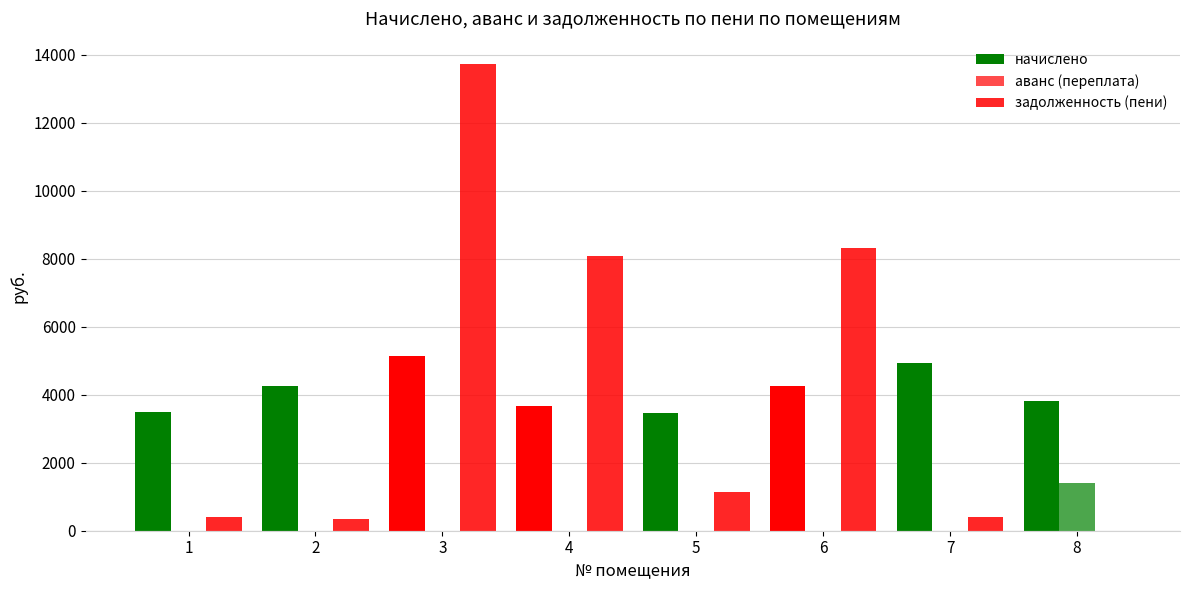

Which has a higher value, 1 or 7?

7